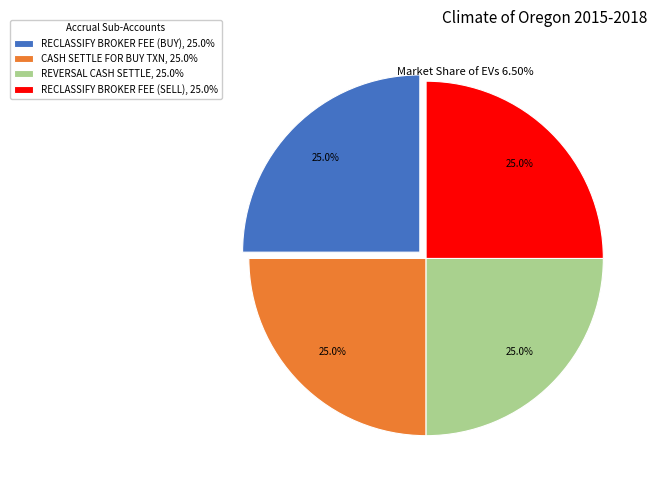

Is there any slice that represents more than half of the pie?

No